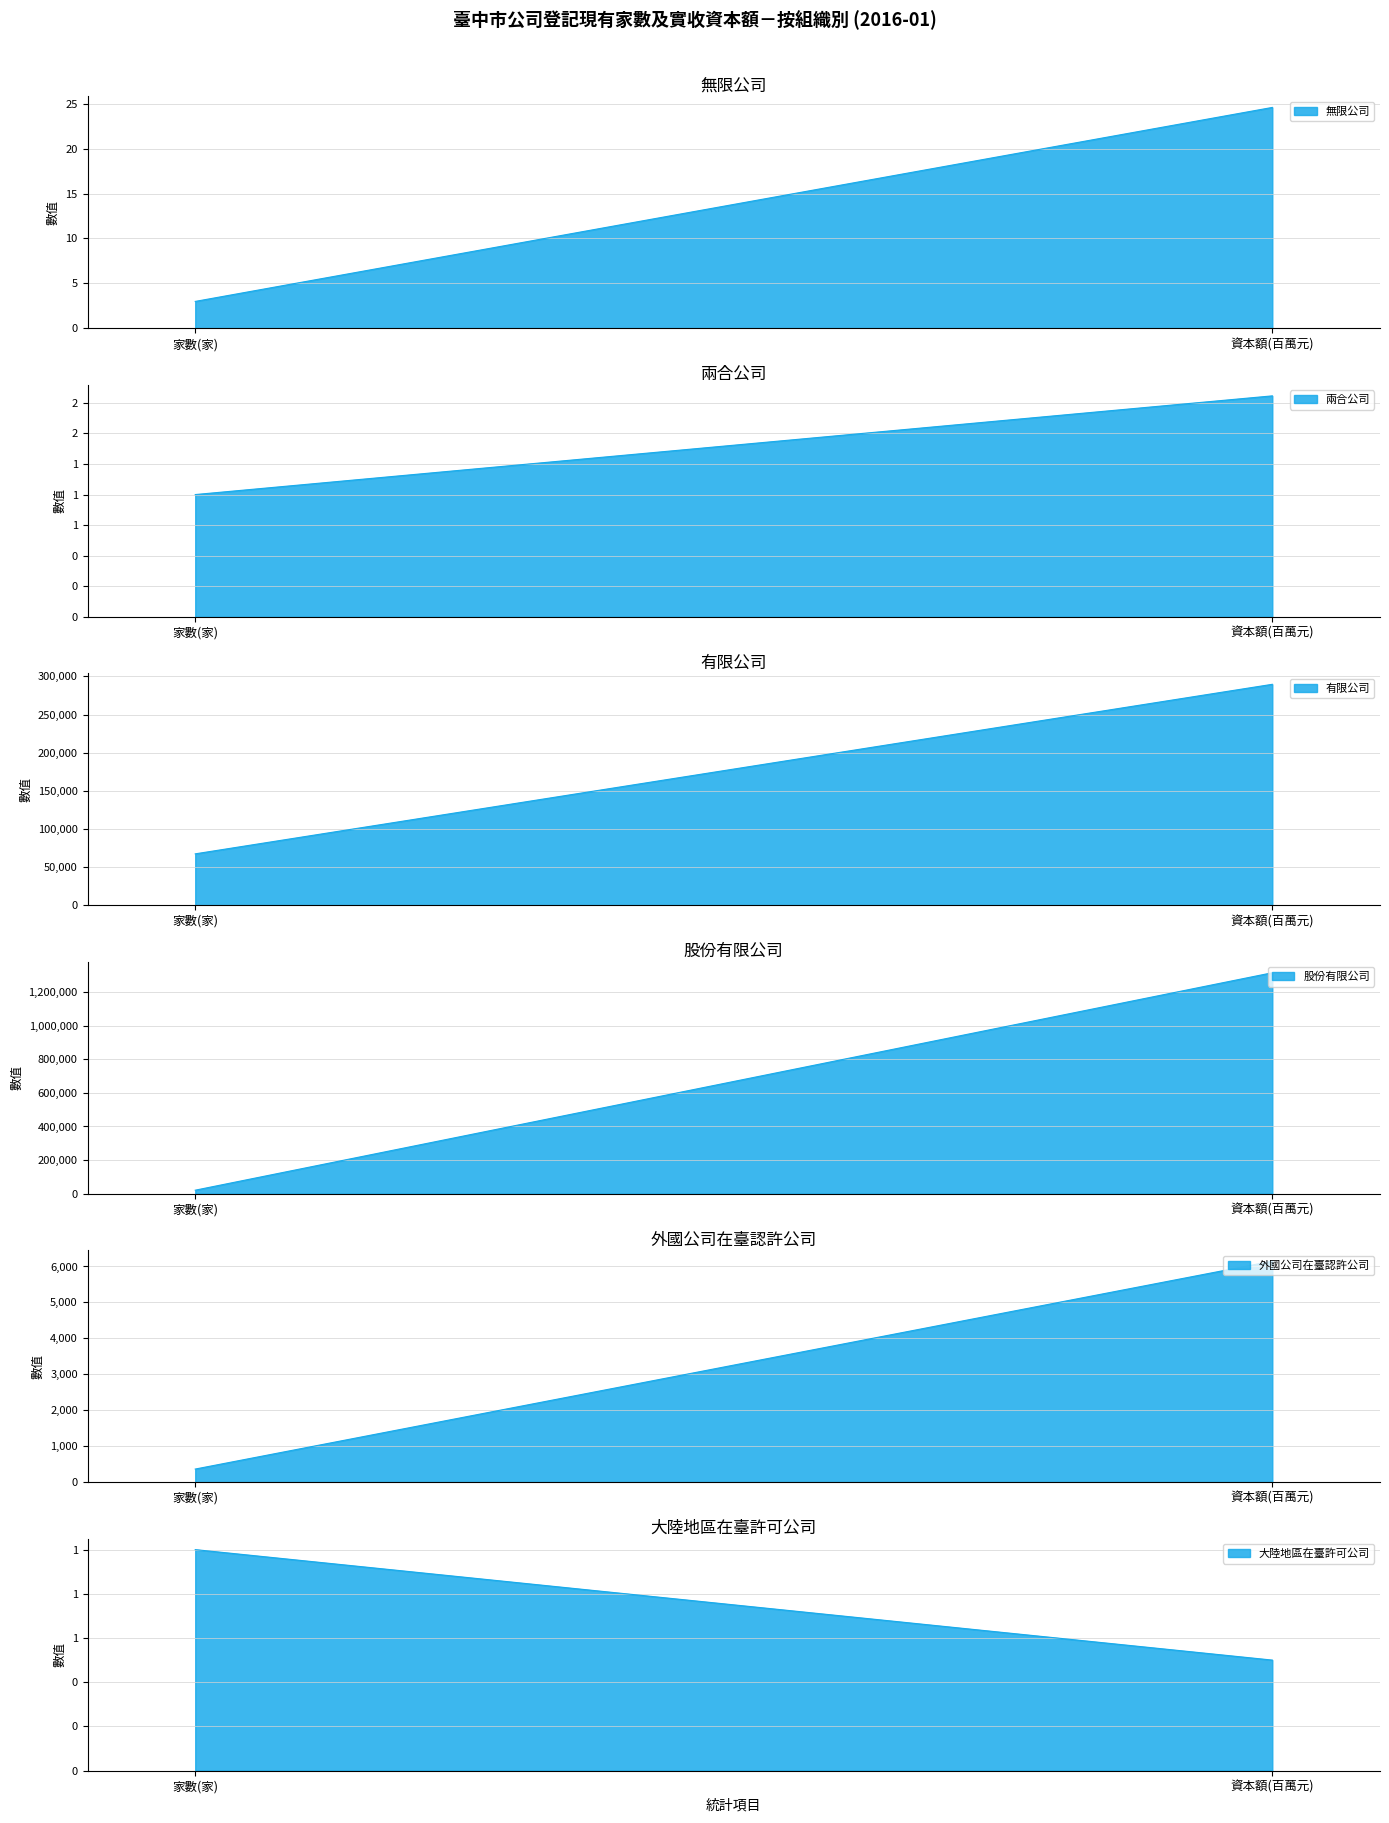

What is the average value of the 股份有限公司 series?

668074.4